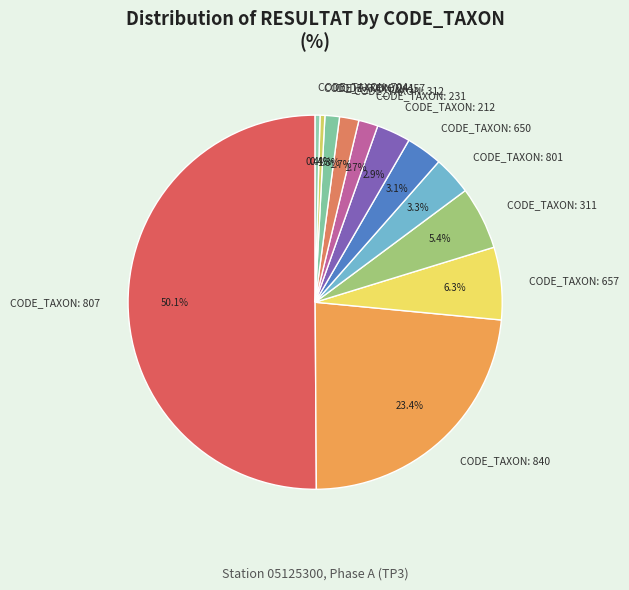

What is the majority slice?

CODE_TAXON: 807